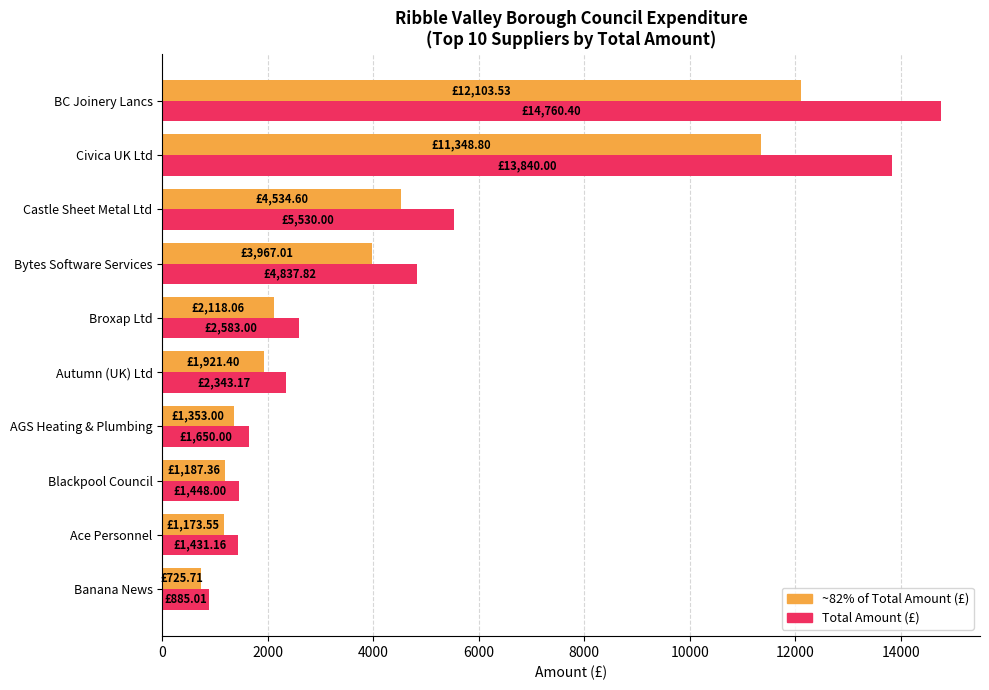

At which label does Total Amount (£) reach its peak?

BC Joinery Lancs